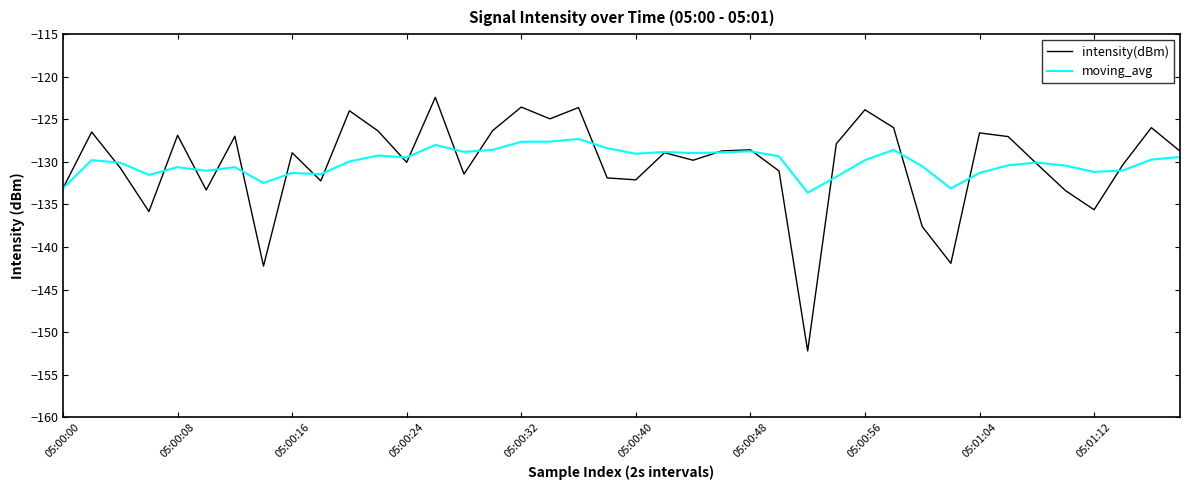

Rank the series by their maximum value, from lowest to highest.

moving_avg, intensity(dBm)